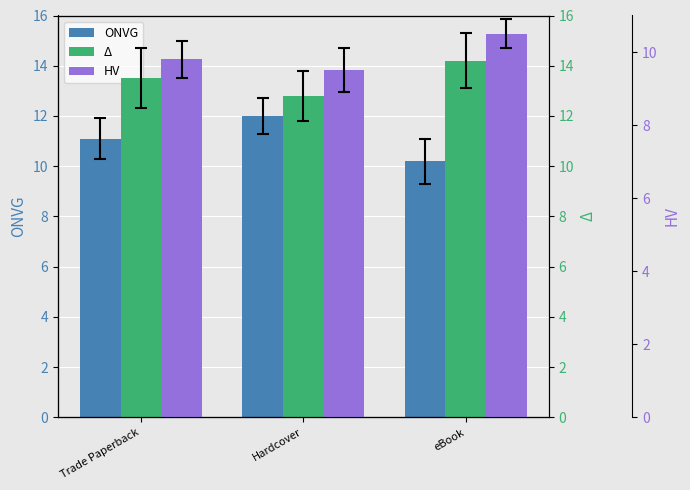

Which label corresponds to the smallest value in the chart?

Hardcover